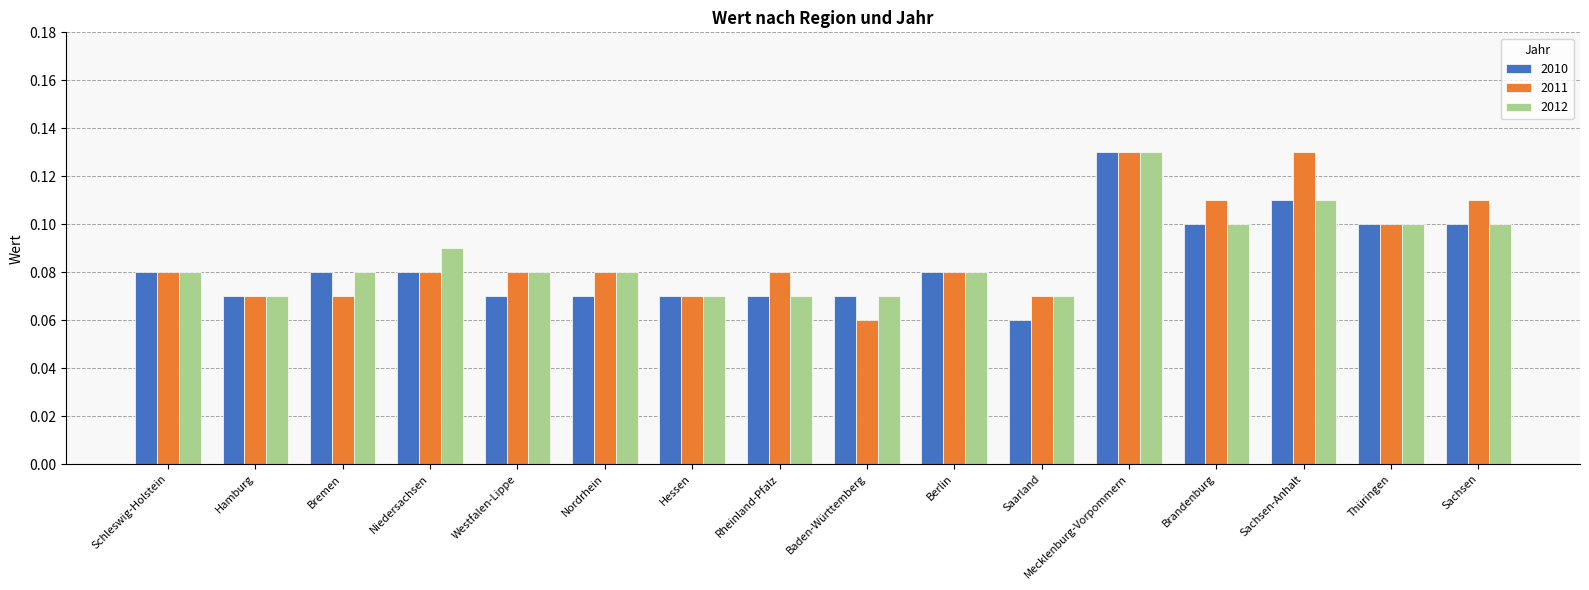

Which category has the lowest value in the 2010 series?

Saarland